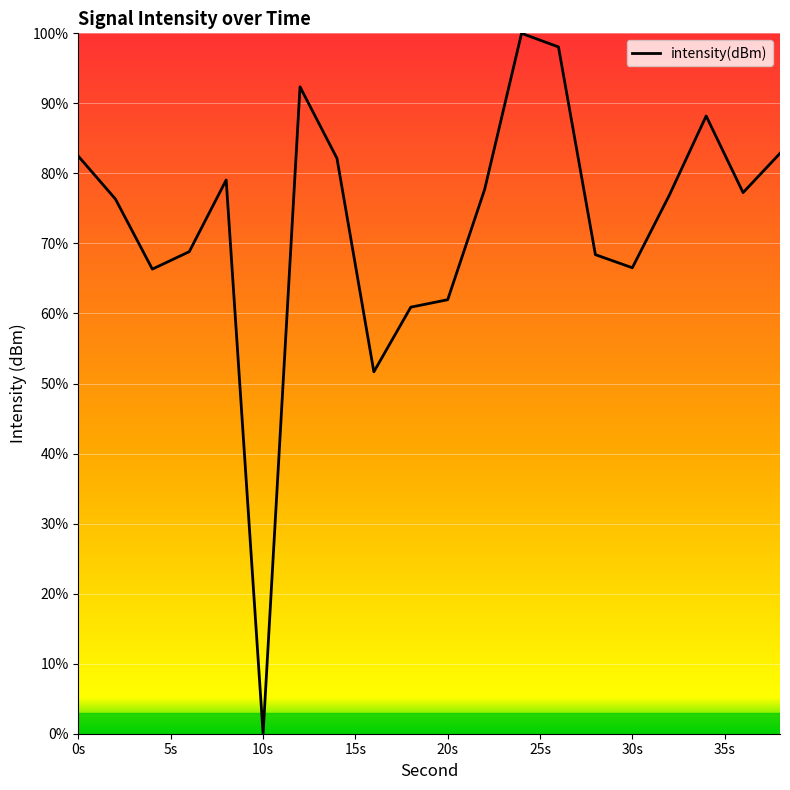

What is the greatest value displayed?

100.0